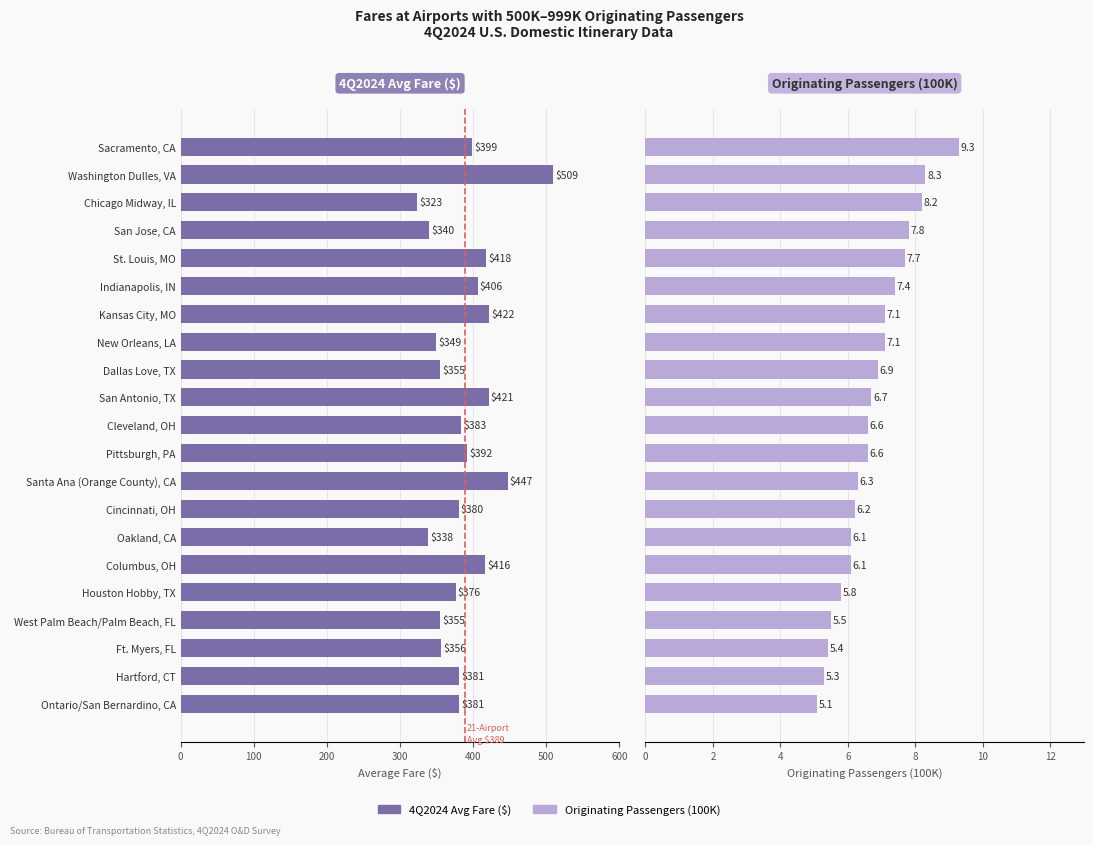

Rank the series by their maximum value, from highest to lowest.

4Q2024 Avg Fare ($), Originating Passengers (100K)